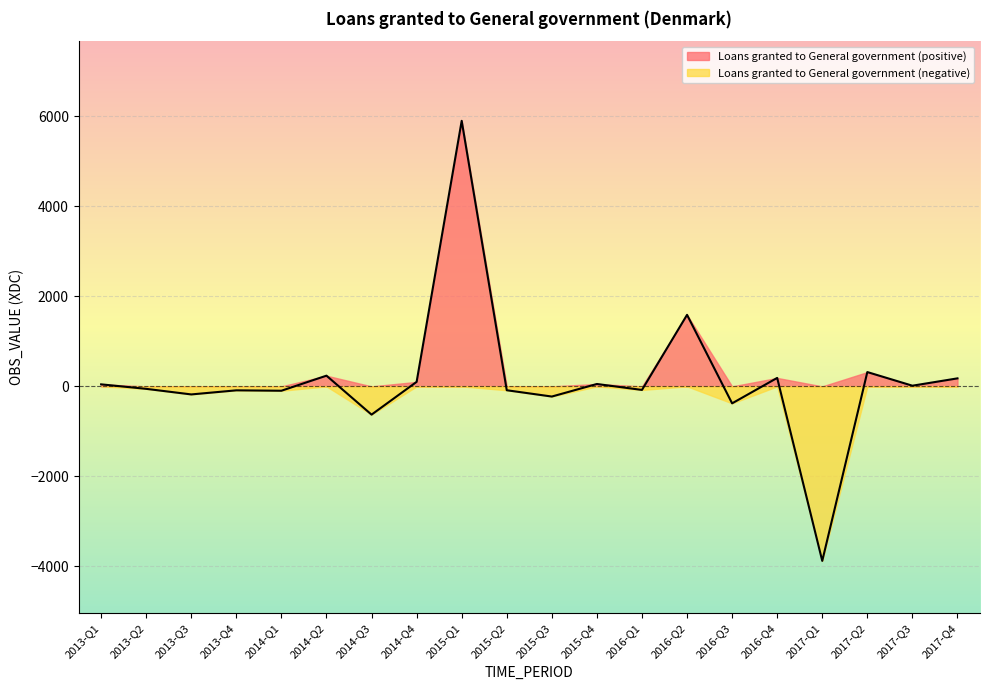

List the labels in order of value, smallest first.

2017-Q1, 2014-Q3, 2016-Q3, 2015-Q3, 2013-Q3, 2014-Q1, 2013-Q4, 2015-Q2, 2016-Q1, 2013-Q2, 2017-Q3, 2013-Q1, 2015-Q4, 2014-Q4, 2017-Q4, 2016-Q4, 2014-Q2, 2017-Q2, 2016-Q2, 2015-Q1